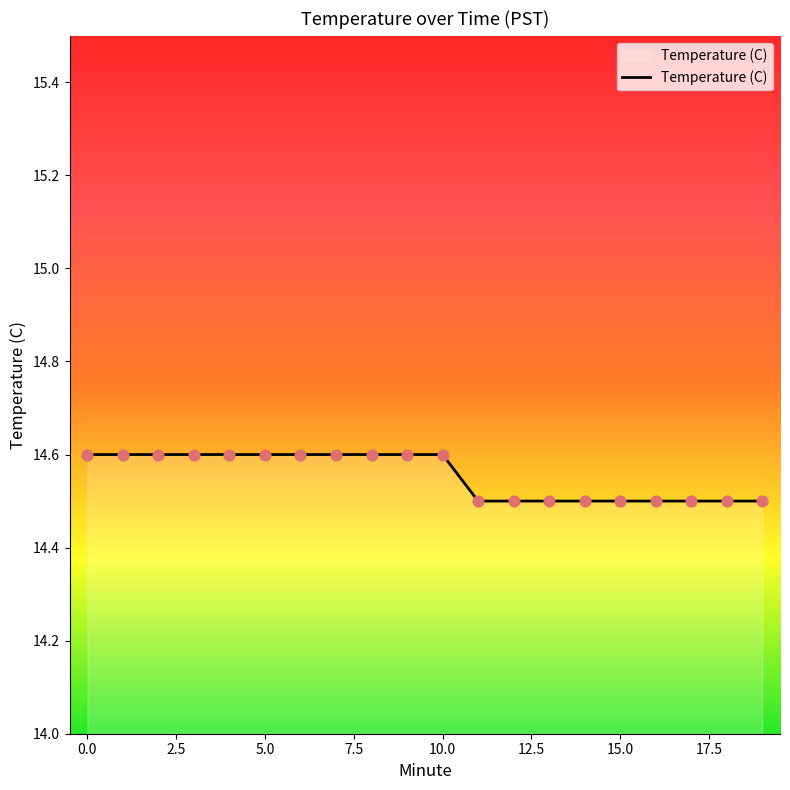

What is the greatest value displayed?

14.6